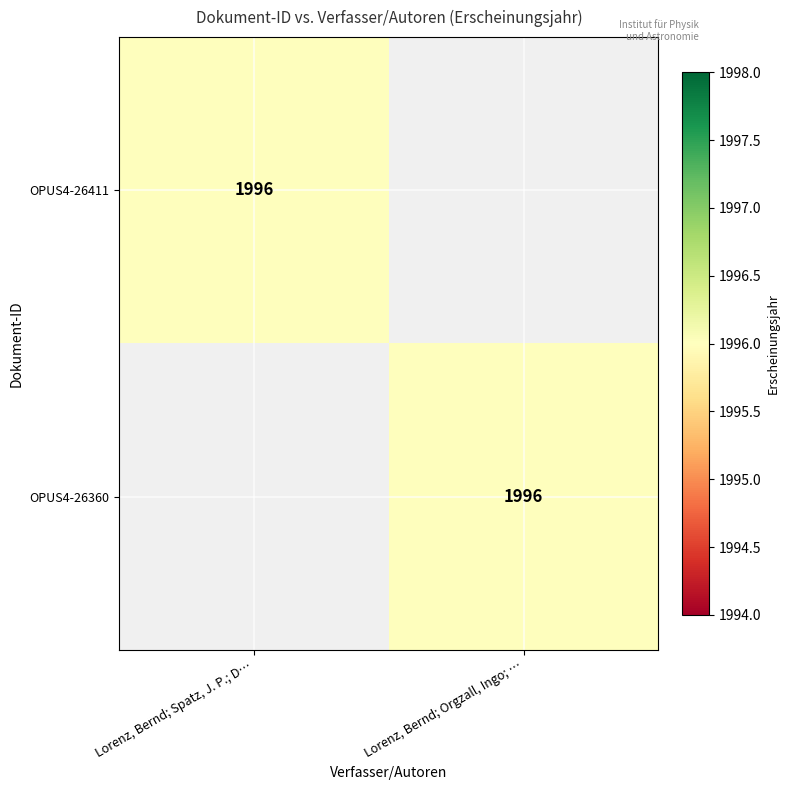

The value of OPUS4-26411 at Lorenz, Bernd; Spatz, J. P.; D… is 1996. True or false?

True